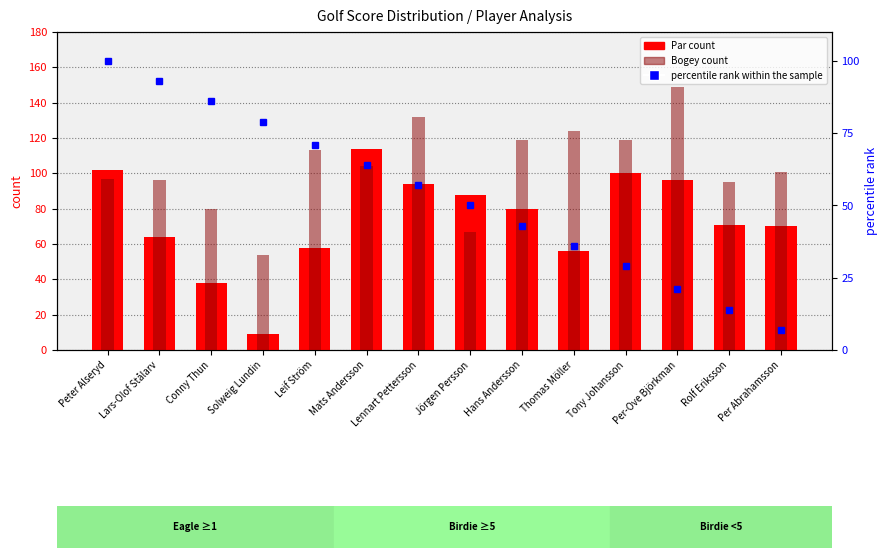

What is the difference between the Bogey values at Lars-Olof Stålarv and Lennart Pettersson?

36